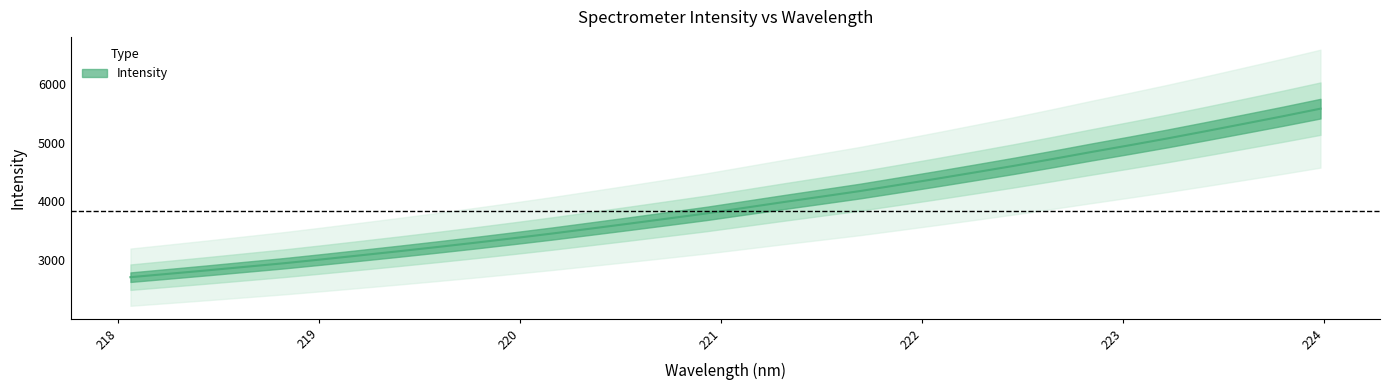

Reading right to left, what are all the values shown in this chart?

5578.5	5446.8	5319.7	5193.6	5070.4	4952.5	4837.3	4718.9	4603.8	4494.0	4385.5	4279.9	4175.5	4080.9	3987.0	3890.7	3794.8	3707.7	3621.6	3537.2	3453.6	3374.3	3297.1	3223.0	3151.0	3081.5	3012.5	2945.9	2885.3	2824.5	2766.1	2708.2